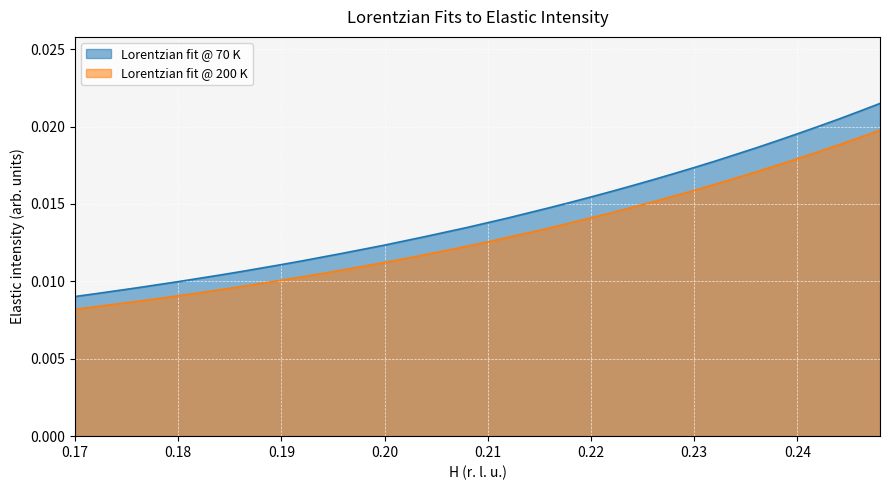

True or false: Lorentzian fit @ 200 K has more than 1 interior local peaks.

False